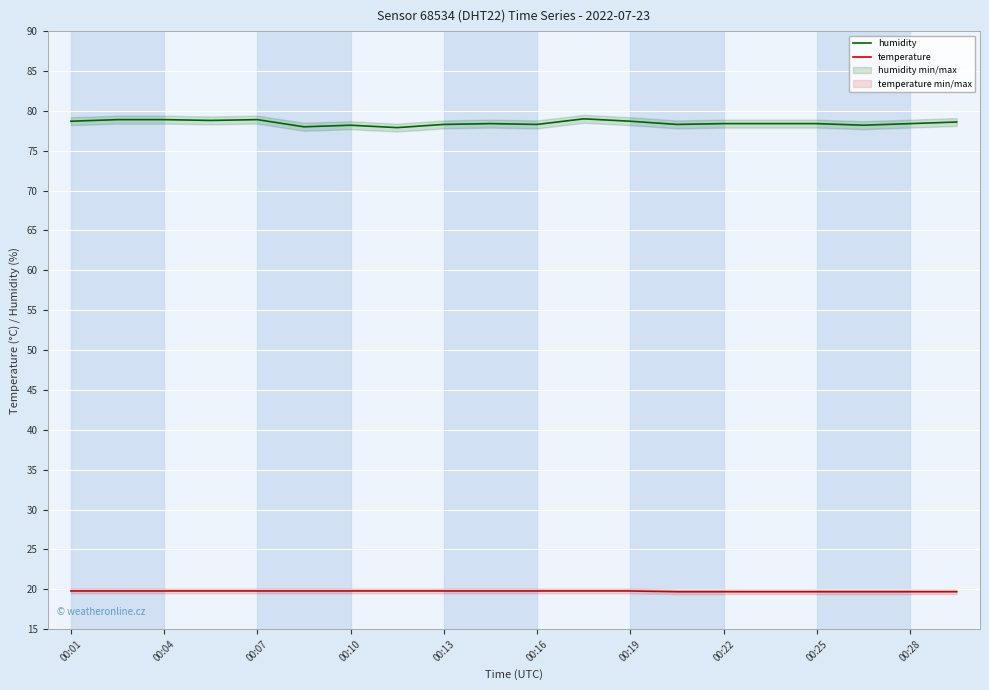

How many lines are shown in the chart?

2